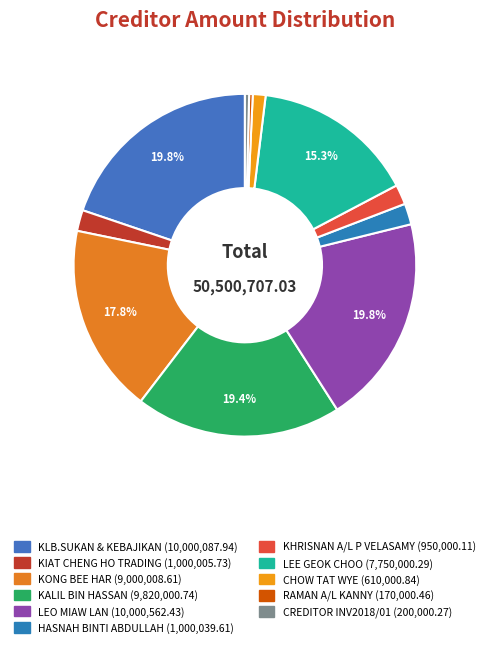

Between CREDITOR INV2018/01 and KONG BEE HAR, which is larger?

KONG BEE HAR